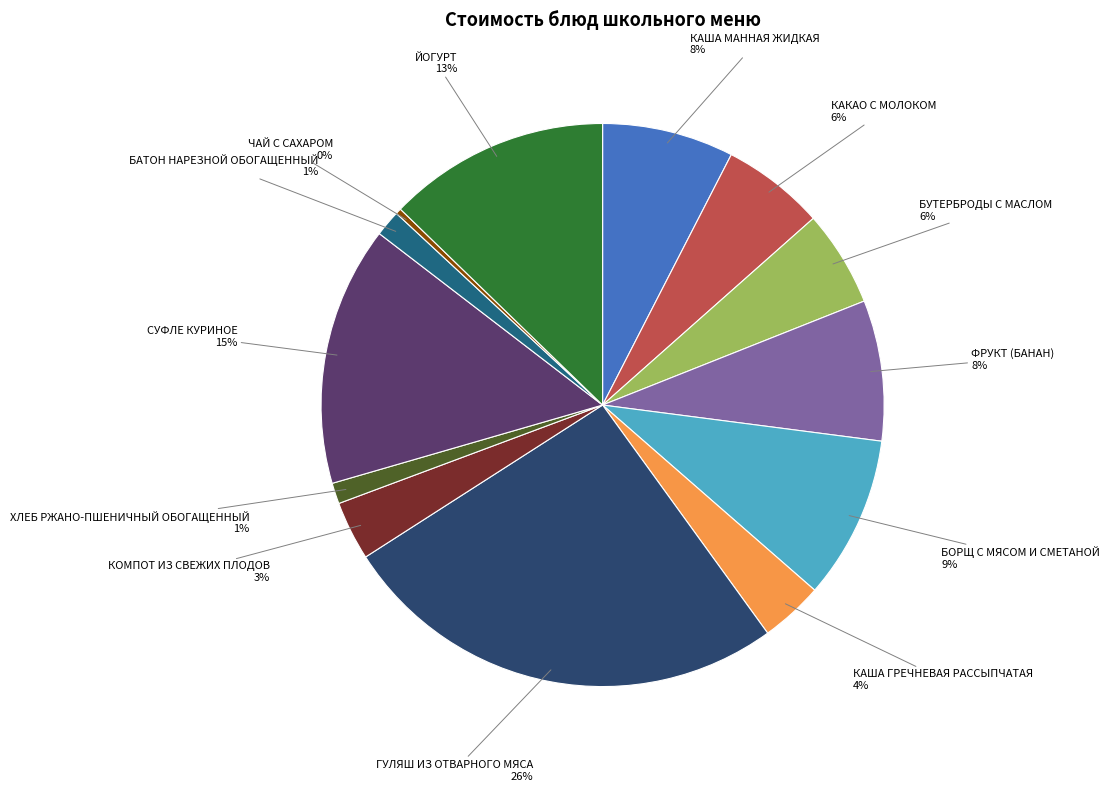

Is it true that СУФЛЕ КУРИНОЕ is 29% of the pie?

False